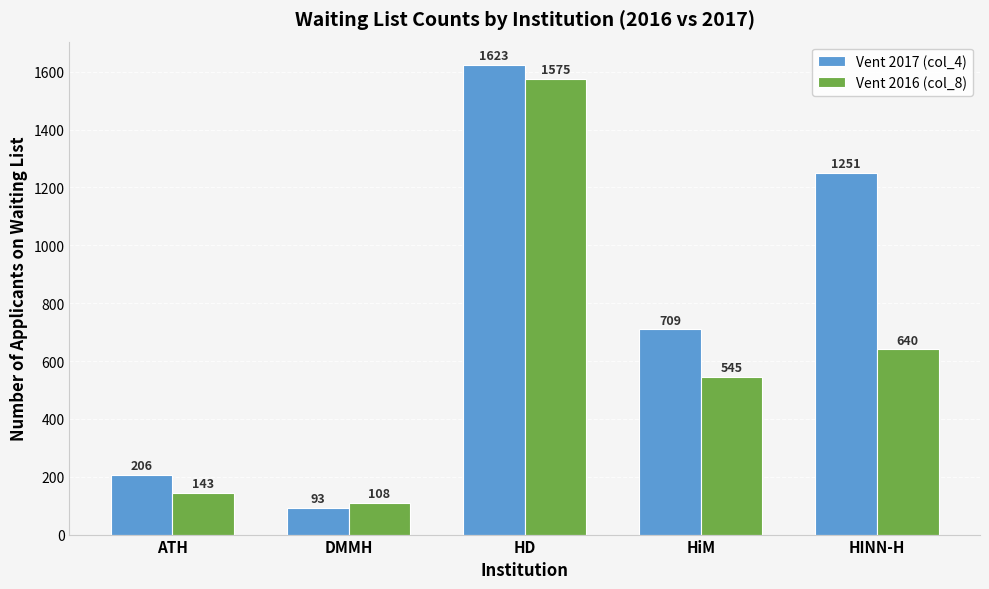

What value does the Vent 2016 (col_8) series have at HiM, to the nearest 100?

500